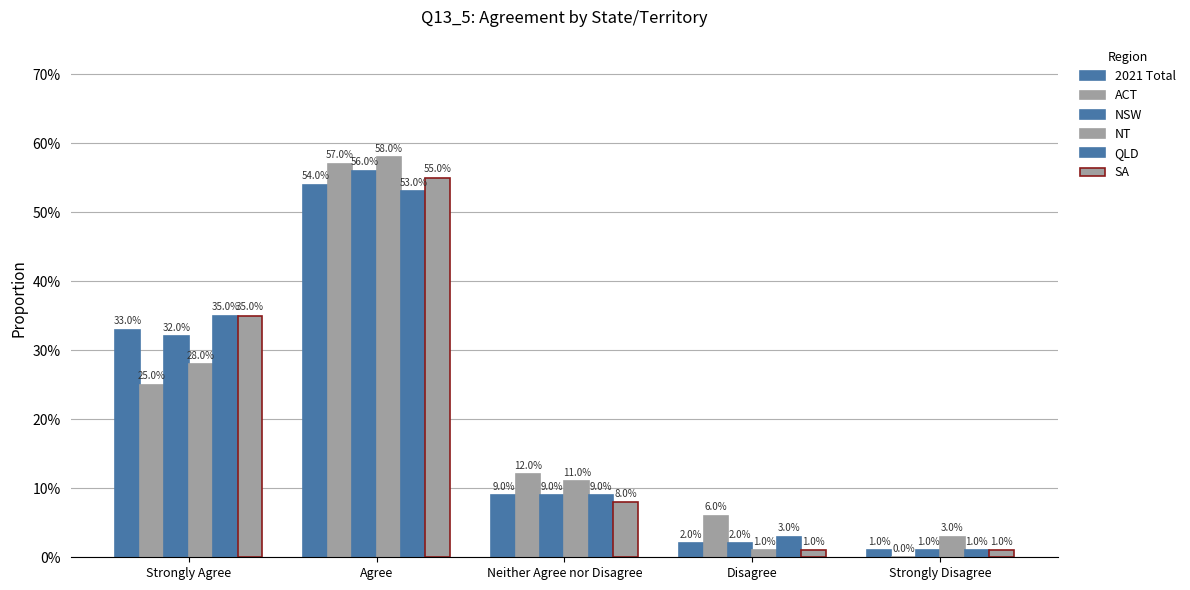

Where is SA nearest to the value 0?

Disagree